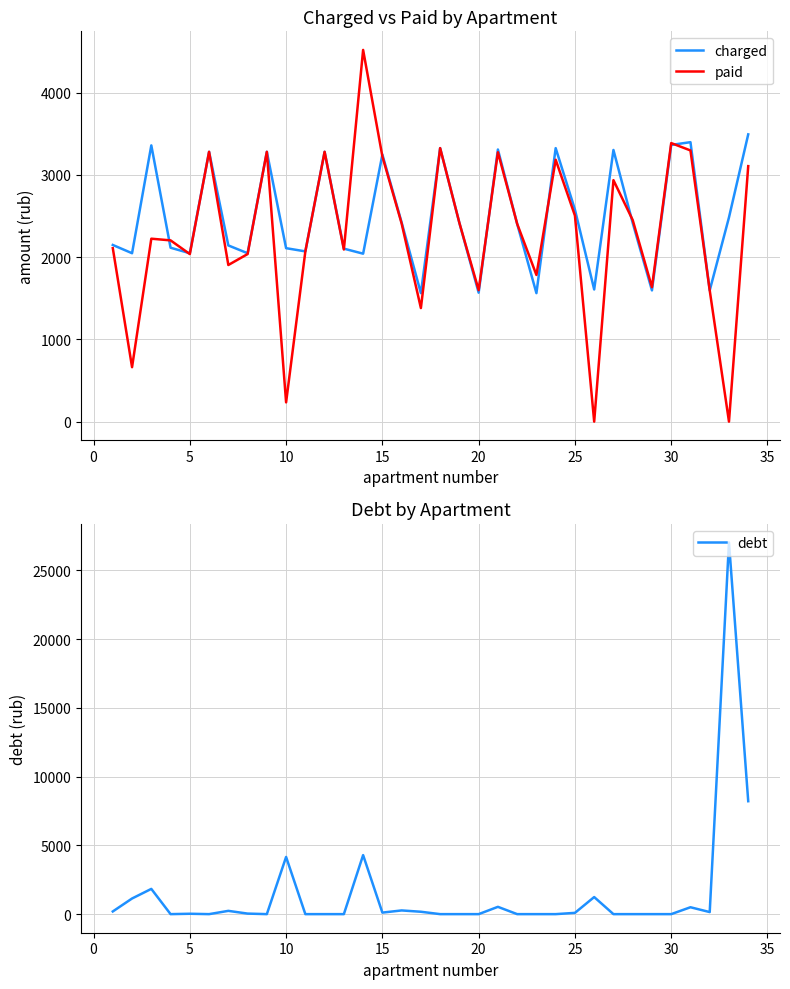

What is the maximum value for debt?

27036.5